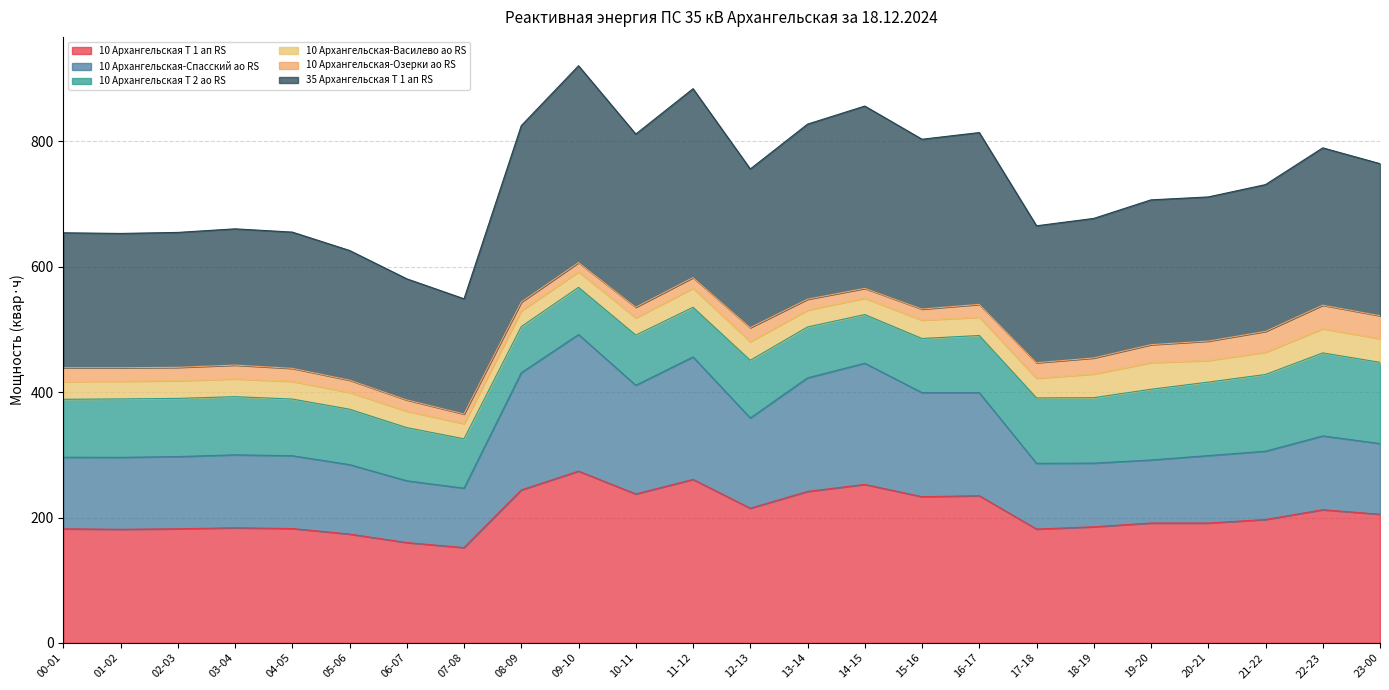

What is the total value across all series at 21-22?

731.2